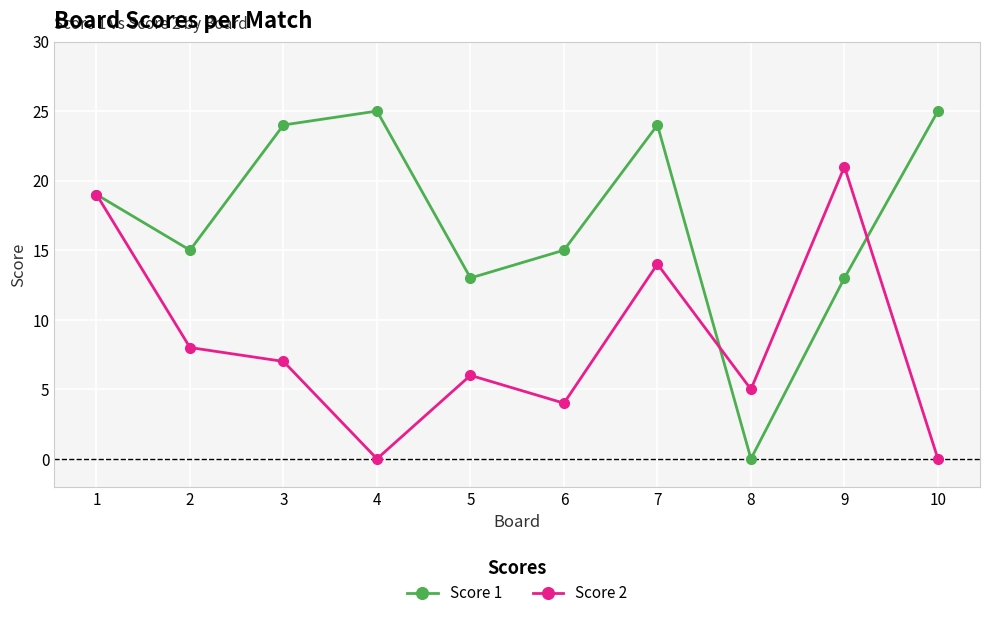

Which series changed the most between 3 and 7?

Score 2